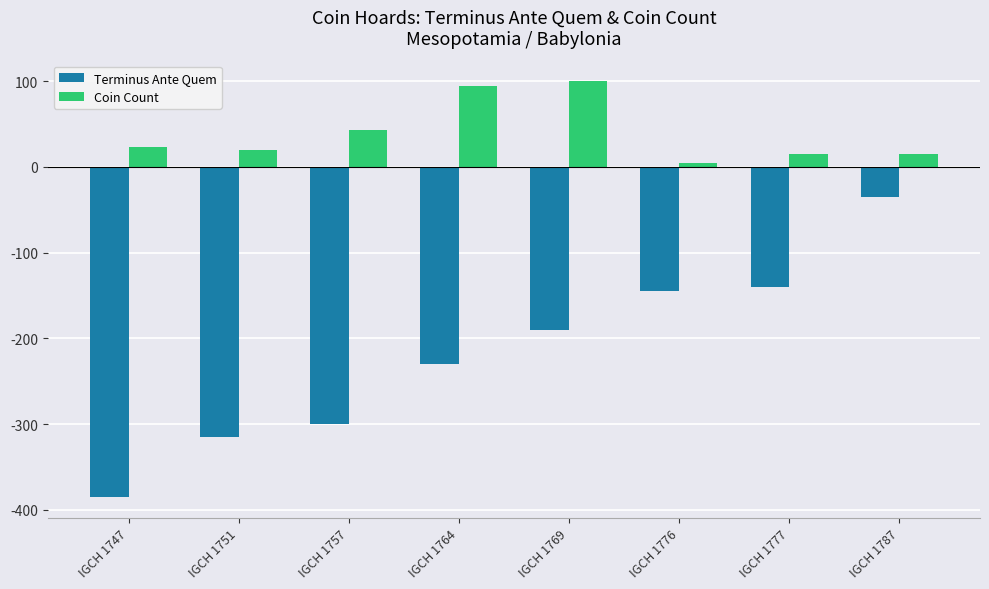

Does the chart contain stacked bars?

No